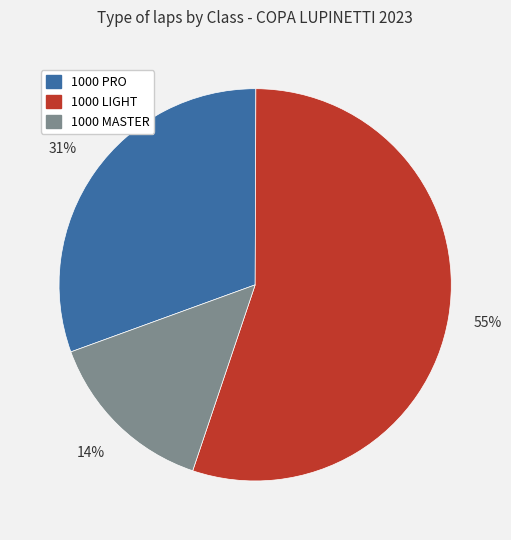

How many segments does this pie chart have?

3